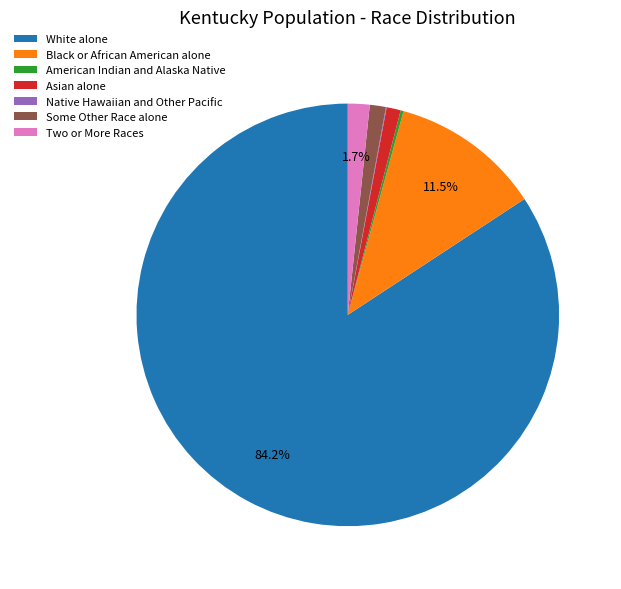

Is the sum of Asian alone and Two or More Races greater than half?

No